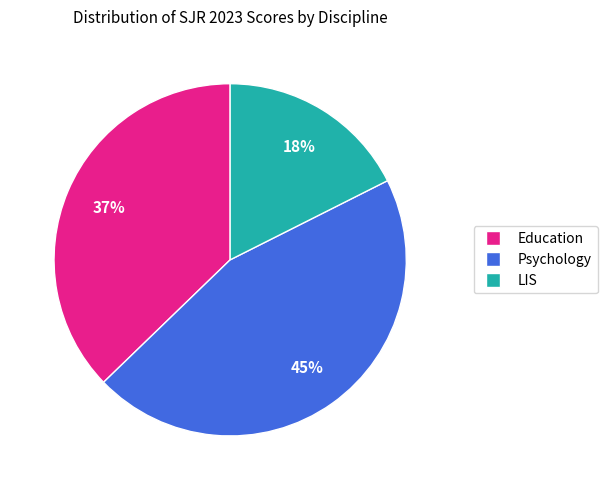

Is there any slice that represents more than half of the pie?

No